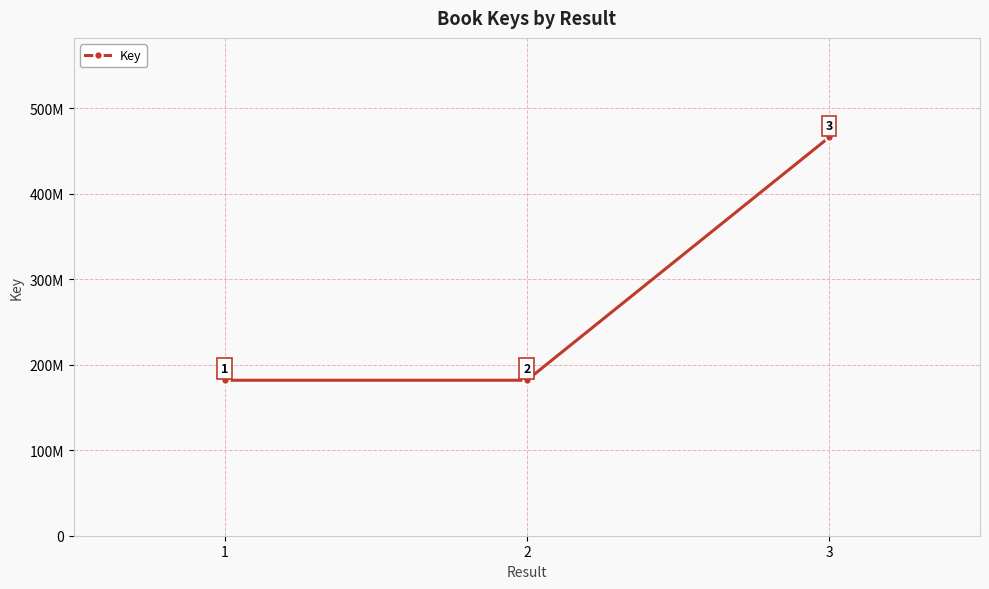

Does the chart display data point markers on the line(s)?

Yes